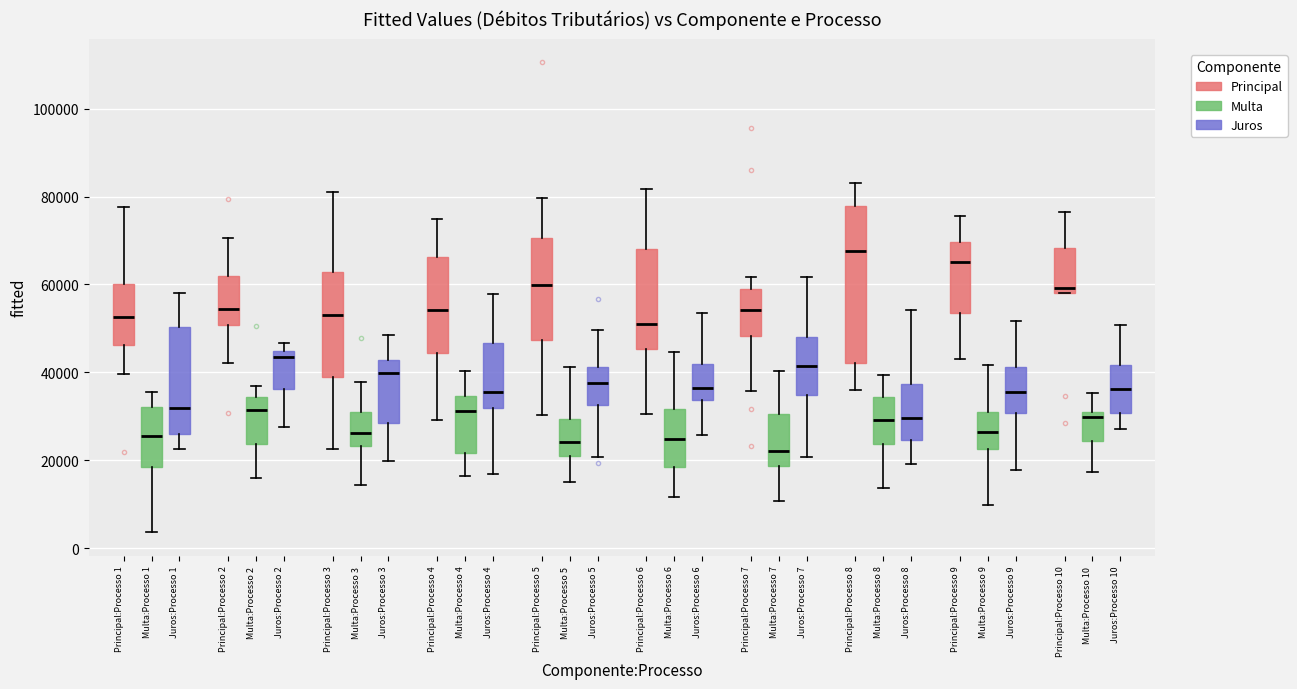

Comparing the boxes themselves (not the whiskers), which one is the tallest?

Multa:Processo 8 (Principal)